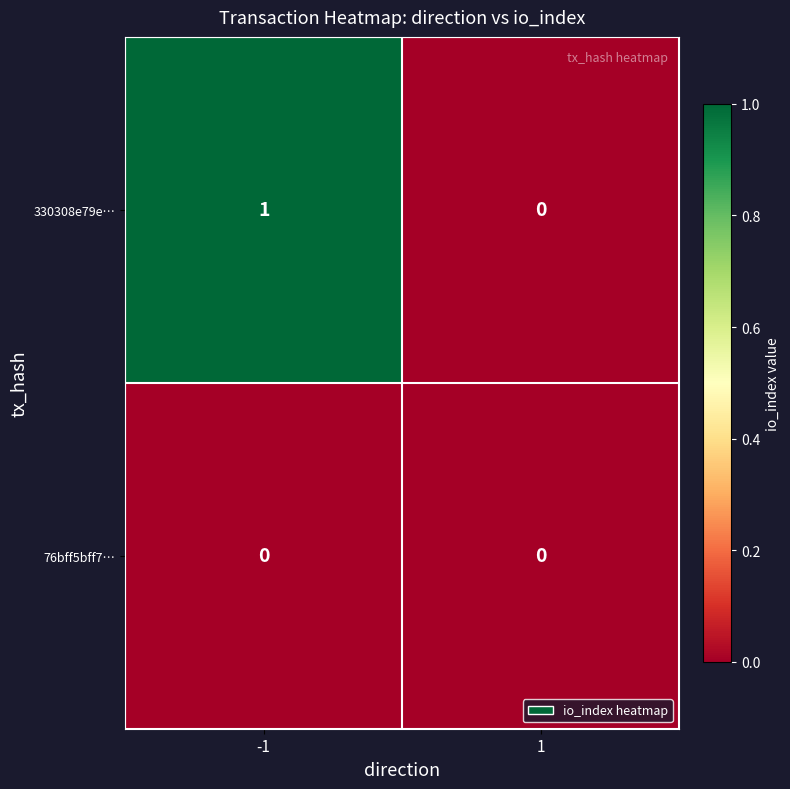

Is it true that 330308e79e… equals 1 at -1?

True